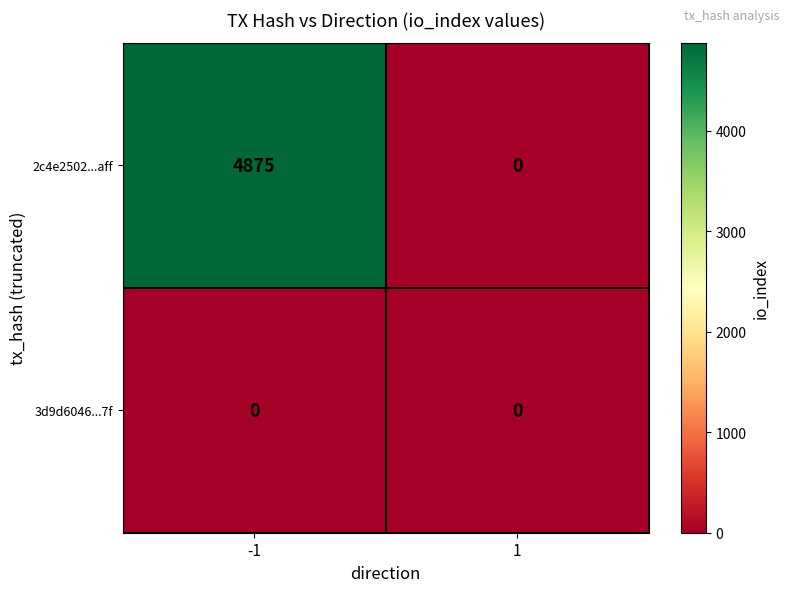

Which series has the largest total across all categories?

2c4e2502...aff